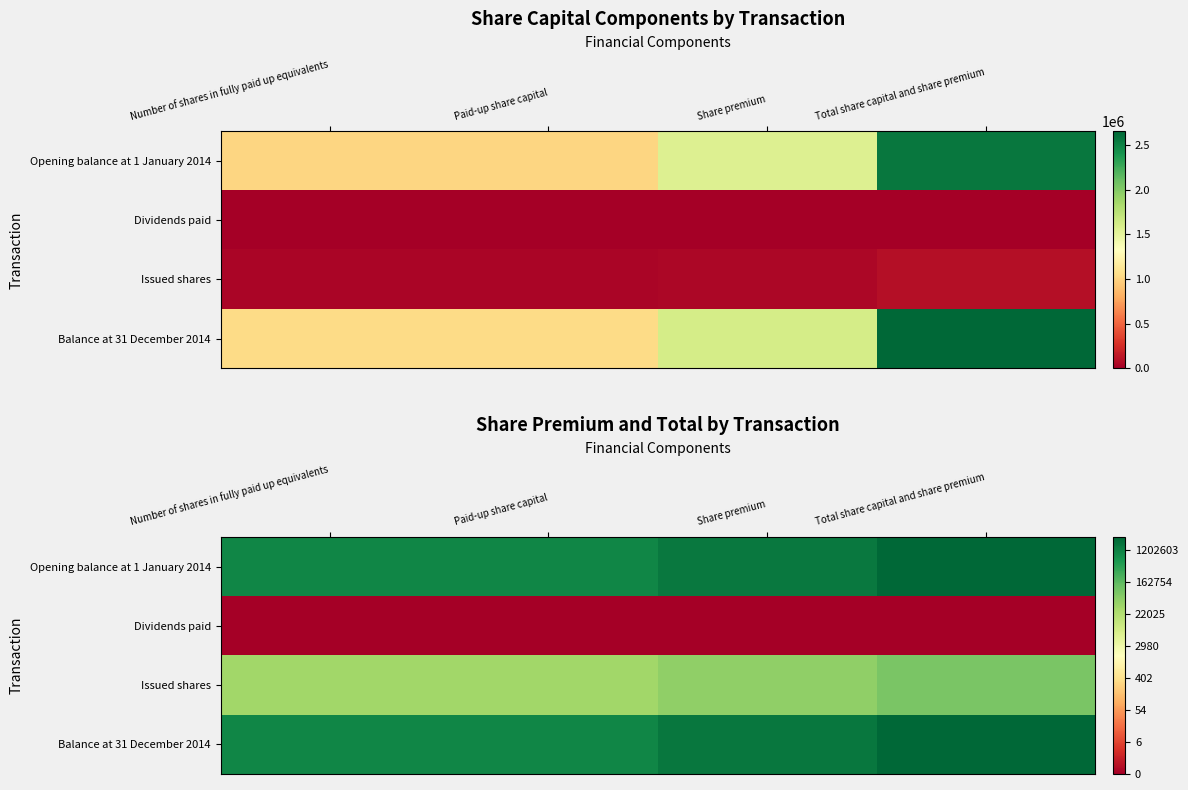

How many series are shown in this chart?

4